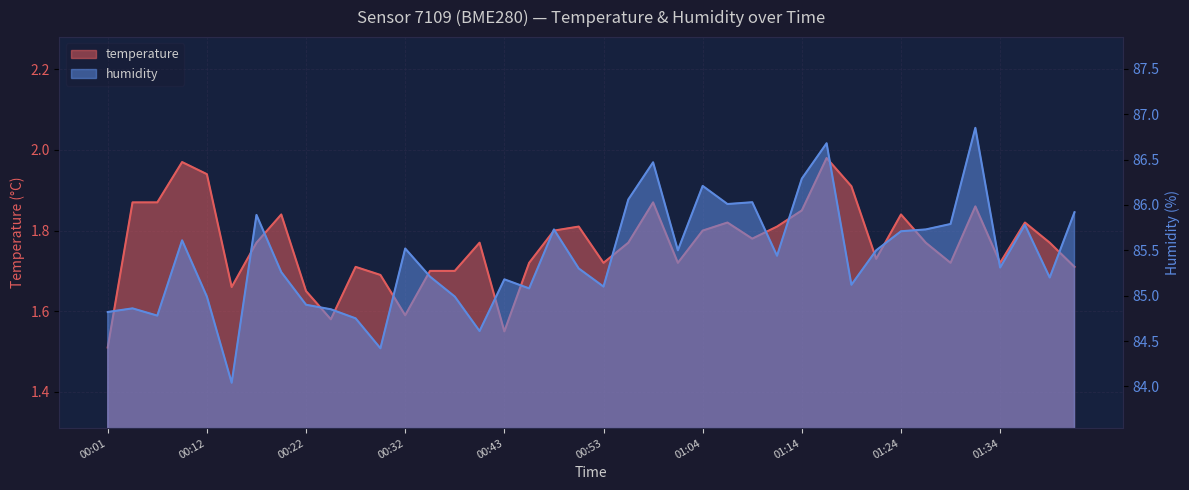

Reading right to left, transcribe all the data shown in this chart.

temperature: 1.7	1.8	1.8	1.7	1.9	1.7	1.8	1.8	1.7	1.9	2.0	1.9	1.8	1.8	1.8	1.8	1.7	1.9	1.8	1.7	1.8	1.8	1.7	1.6	1.8	1.7	1.7	1.6	1.7	1.7	1.6	1.6	1.8	1.8	1.7	1.9	2.0	1.9	1.9	1.5
humidity: 85.9	85.2	85.8	85.3	86.8	85.8	85.7	85.7	85.5	85.1	86.7	86.3	85.4	86.0	86.0	86.2	85.5	86.5	86.1	85.1	85.3	85.7	85.1	85.2	84.6	85.0	85.2	85.5	84.4	84.8	84.8	84.9	85.3	85.9	84.0	85.0	85.6	84.8	84.9	84.8